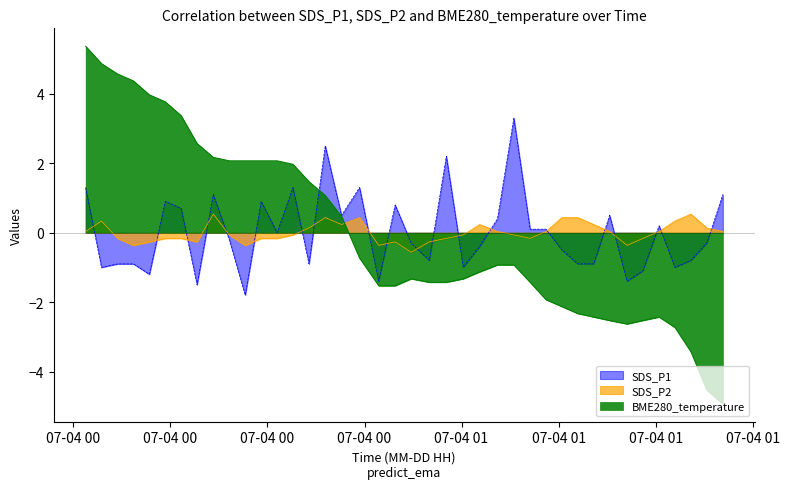

What is the difference between the maximum and minimum values in the SDS_P2 series?

1.1